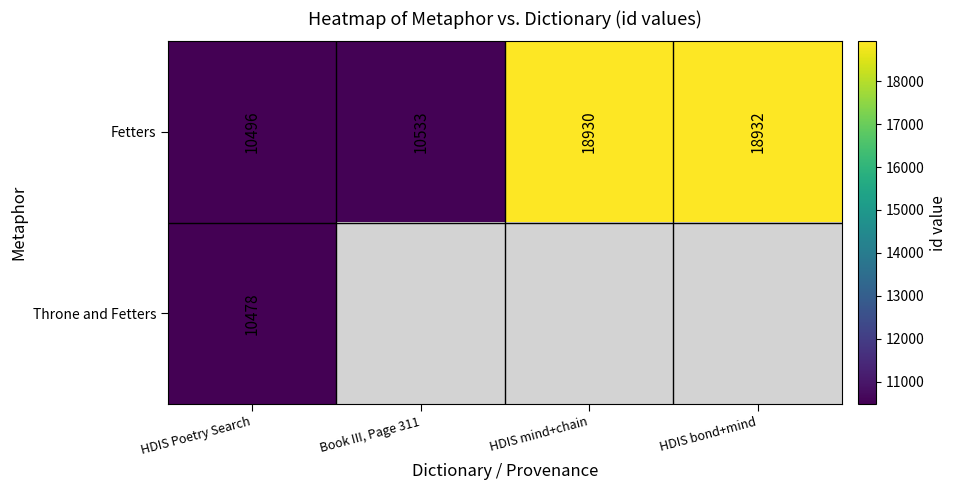

How many values in the Fetters series are below 18930?

2